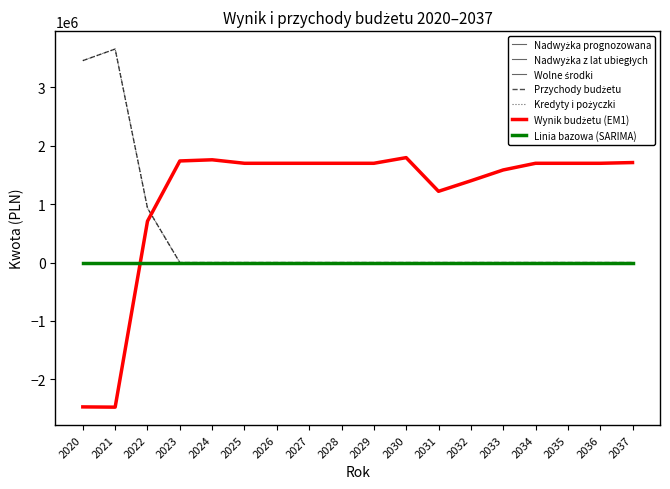

What is the total value across all series at 2024?

1760000.0